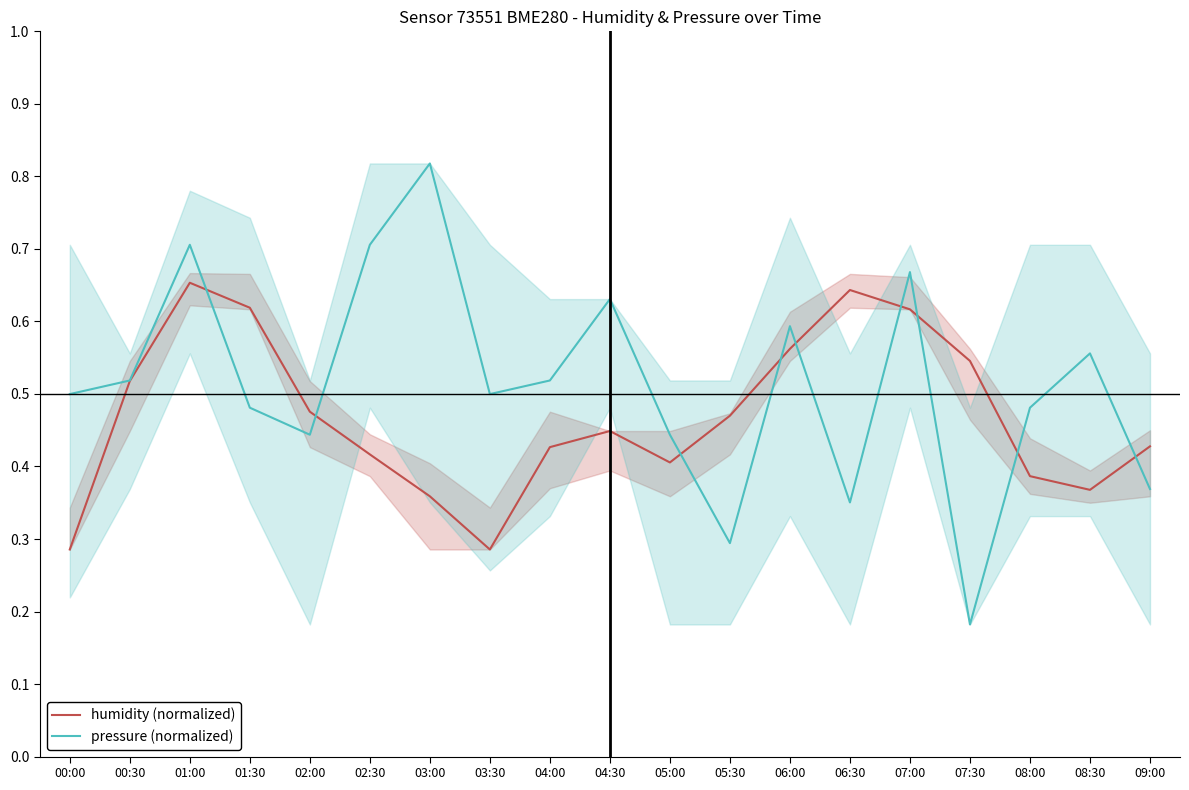

What are all the series names shown in the legend?

humidity (normalized), pressure (normalized)